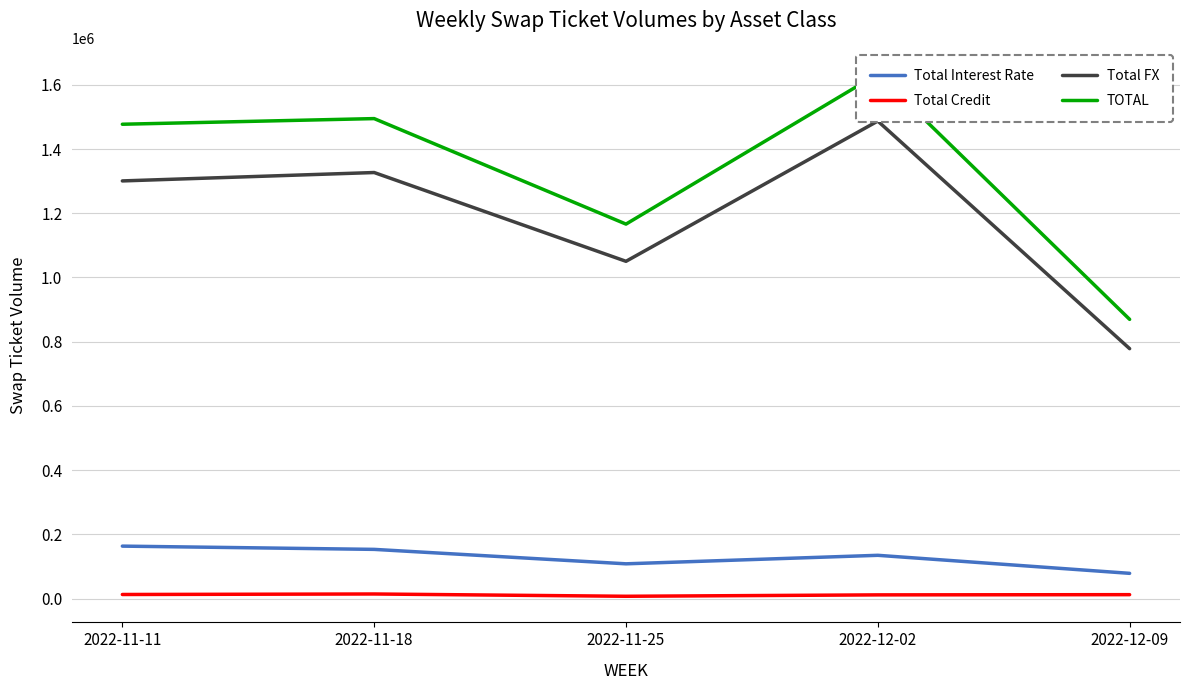

How many lines are shown in the chart?

4